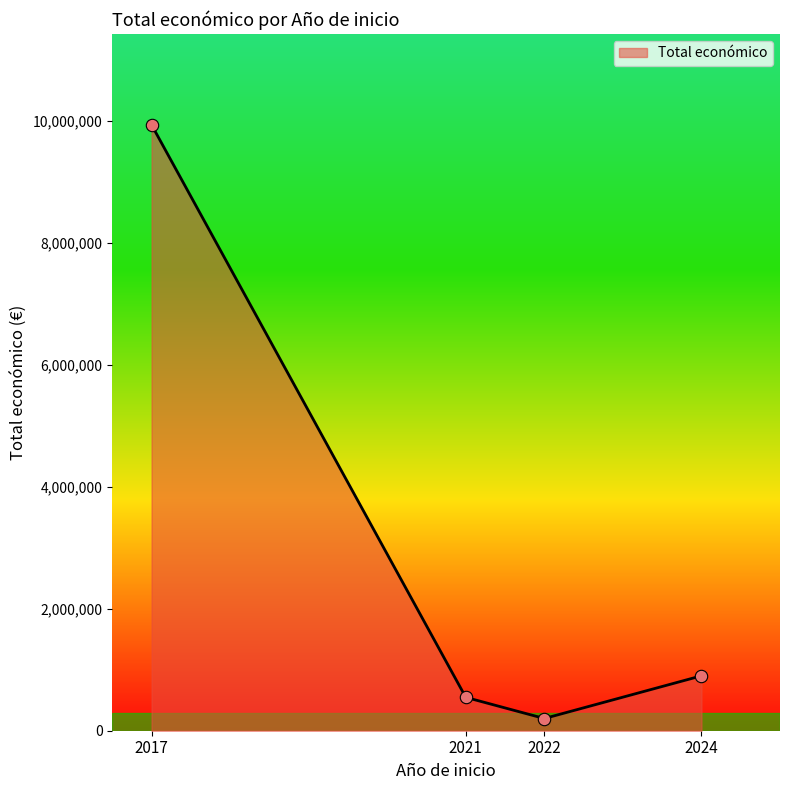

Approximately how many times larger is the value at 2024 compared to 2017?

0.1